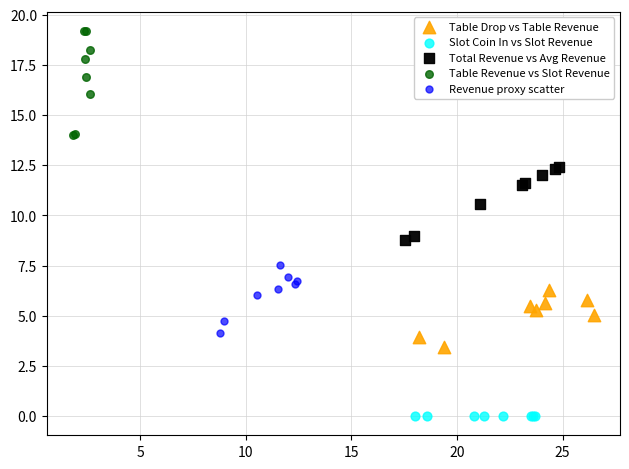

Which series reaches the minimum Y coordinate?

Slot Coin In vs Slot Revenue